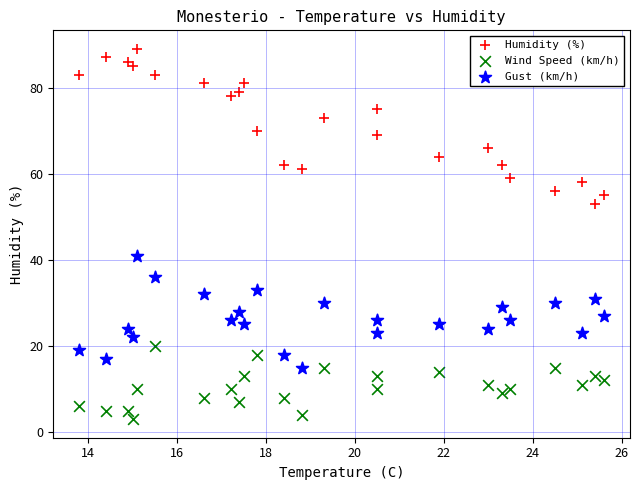

Which series has the widest spread of Y values?

Humidity (%)